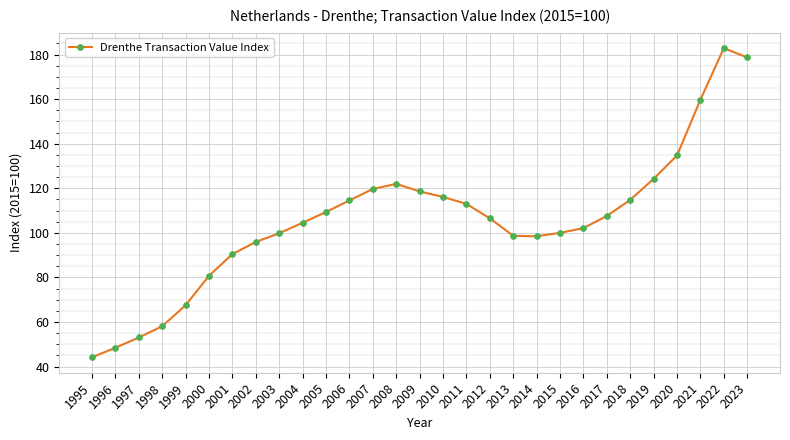

Where is the first local maximum?

2008